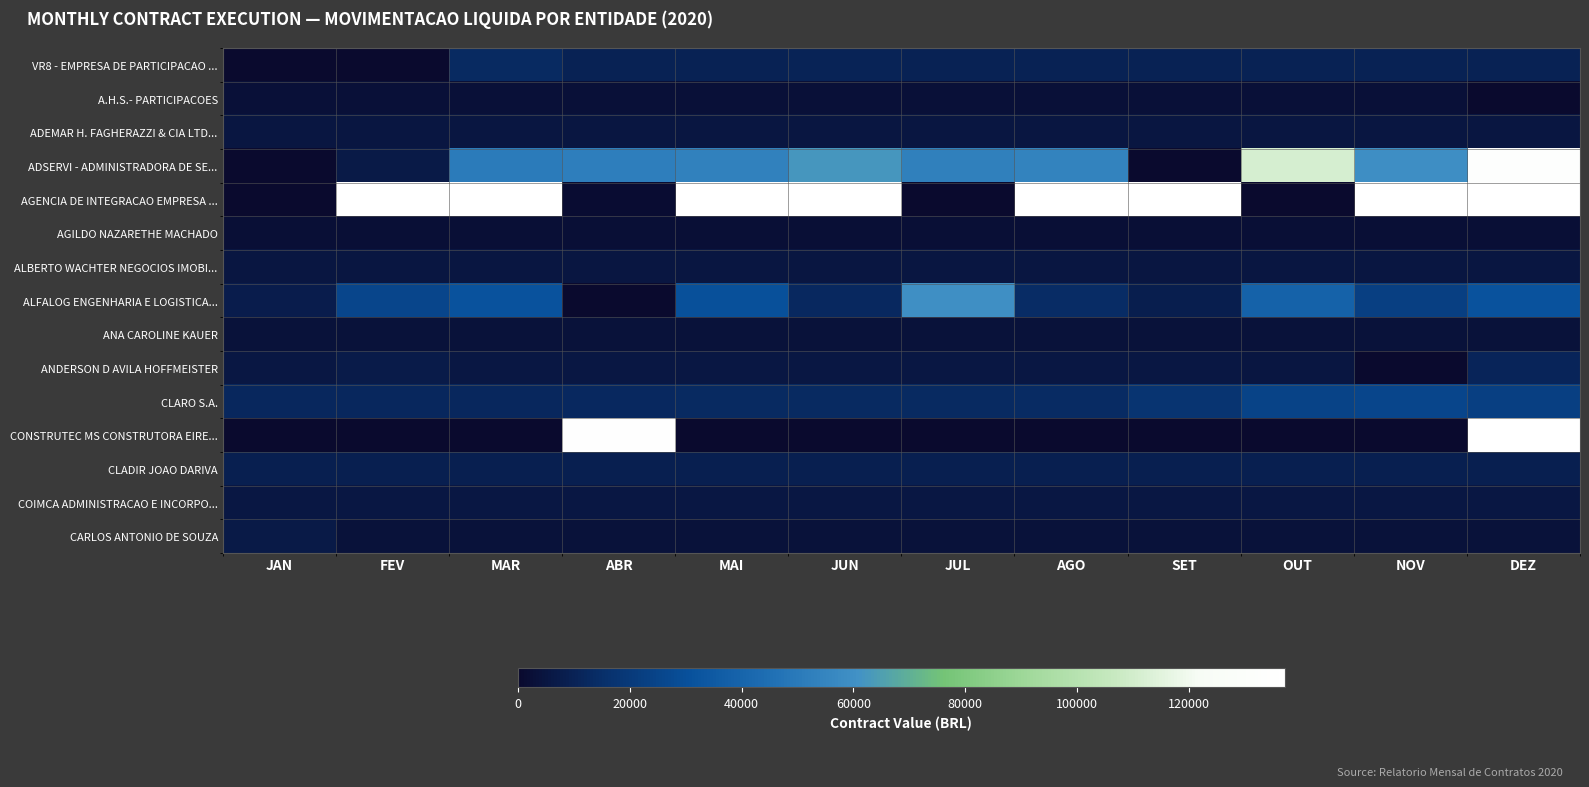

Count the number of categories in the chart.

12